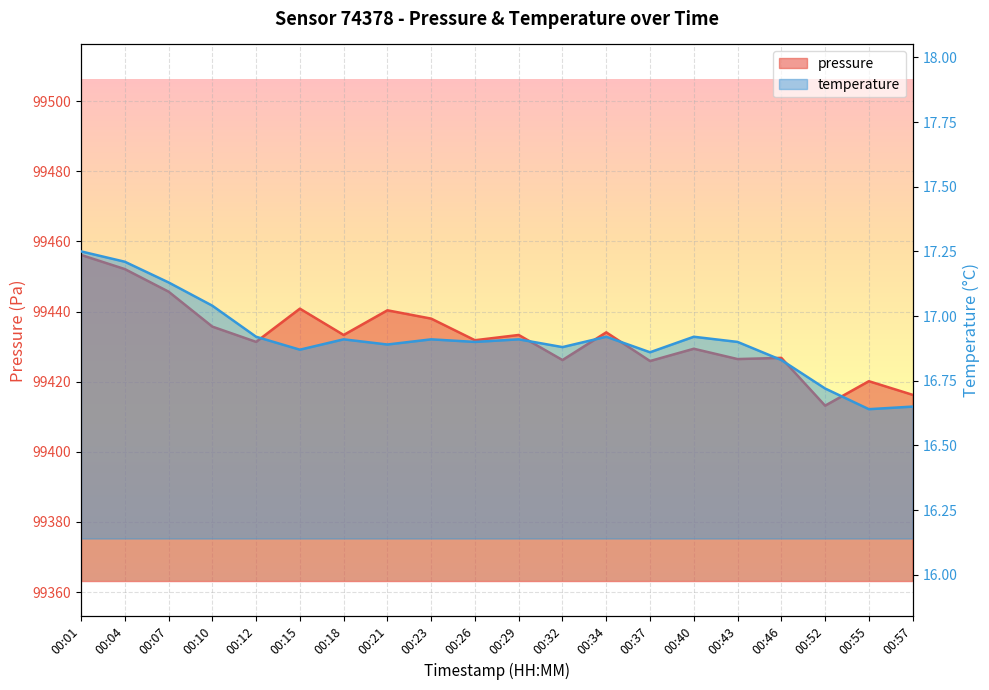

What is the difference between the maximum and minimum values in the pressure series?

43.0